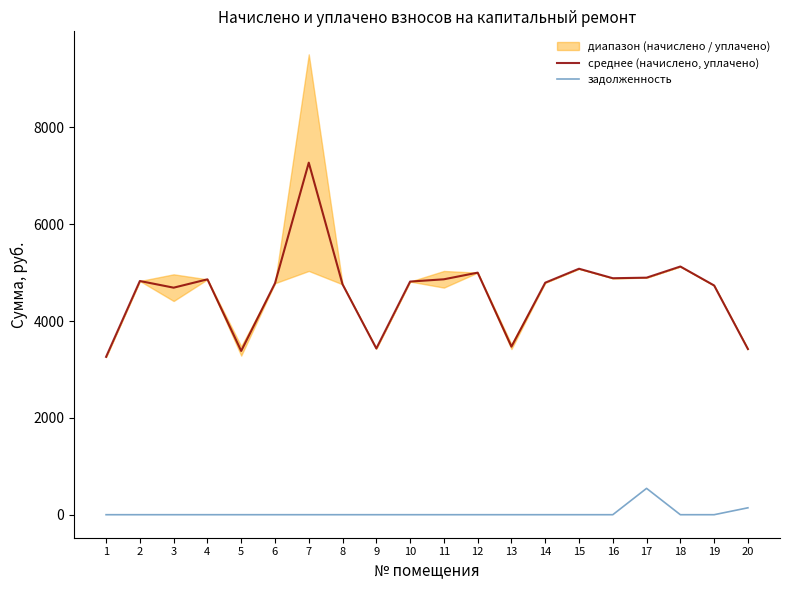

Between 1 and 3, which series saw the biggest shift?

среднее (начислено, уплачено)